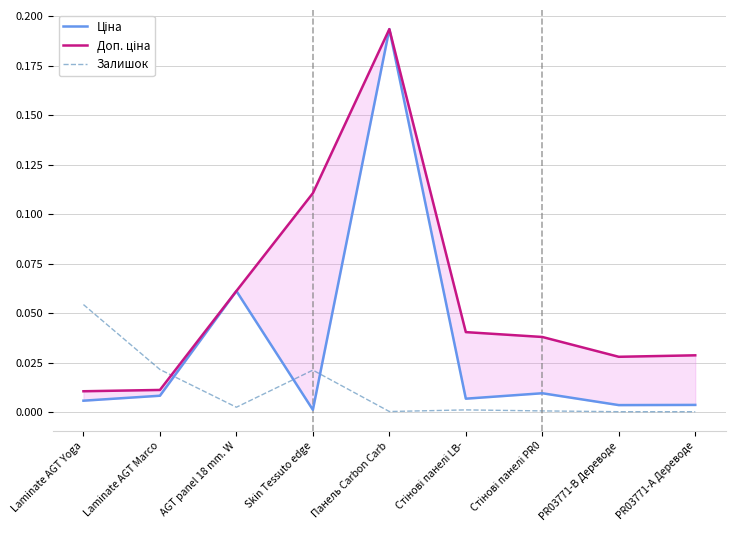

Is the value of Залишок at PR03771-А Дереводе greater than the value of Доп. ціна at AGT panel 18 mm. W?

No